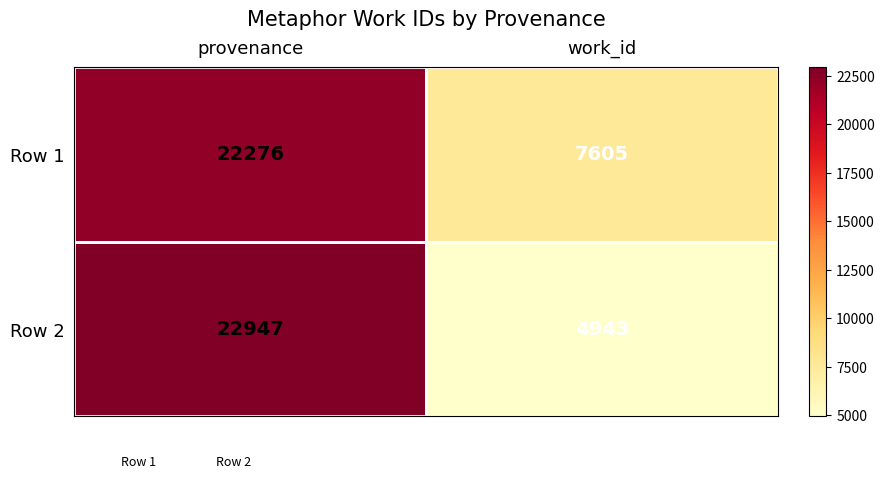

Is it true that Row 1 equals 12163 at work_id?

False